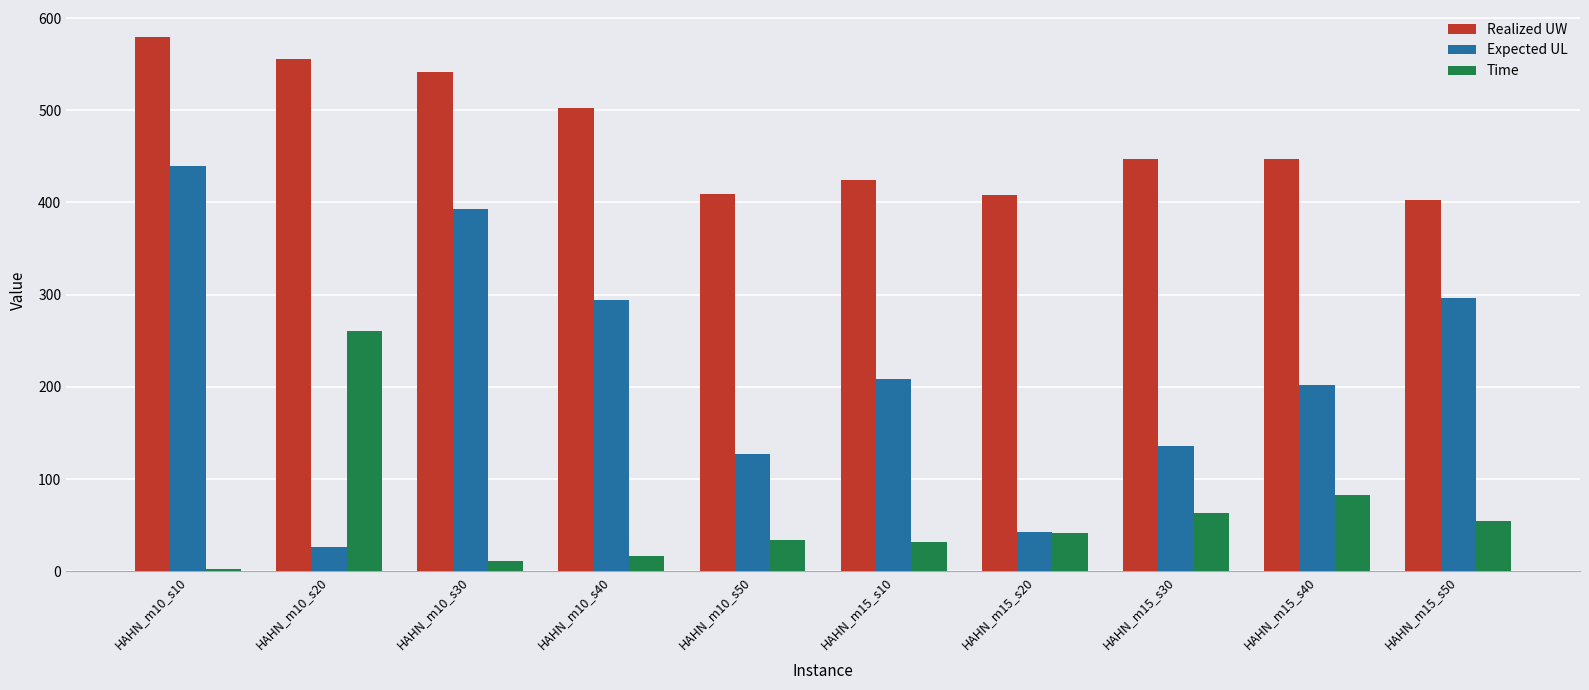

Which series has the widest spread of values?

Expected UL